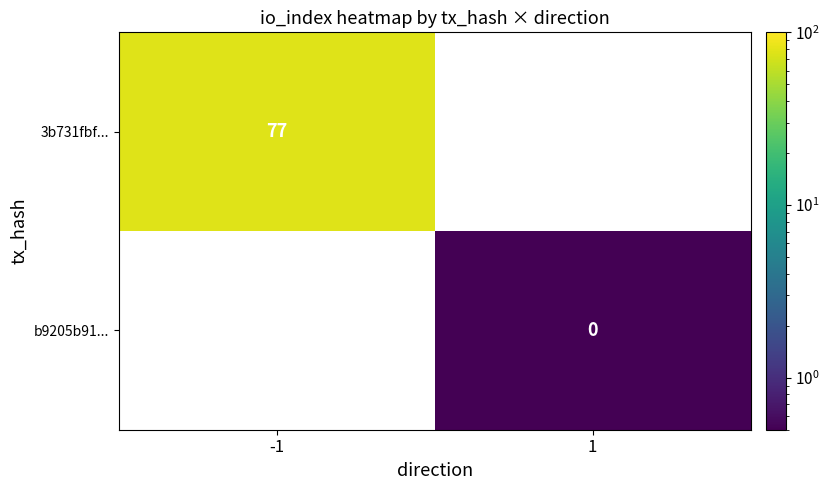

Is it true that 3b731fbf... equals 77 at -1?

True